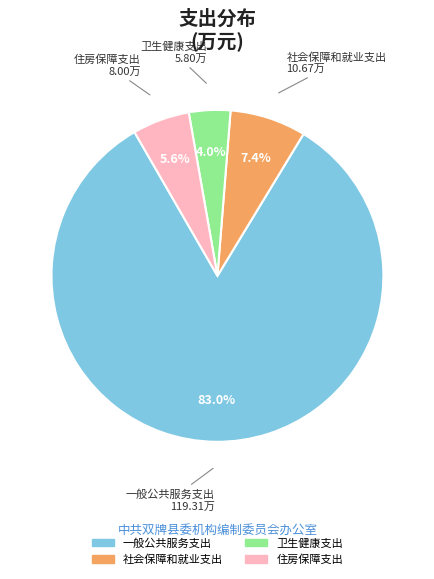

Rank the categories by value from lowest to highest.

卫生健康支出, 住房保障支出, 社会保障和就业支出, 一般公共服务支出